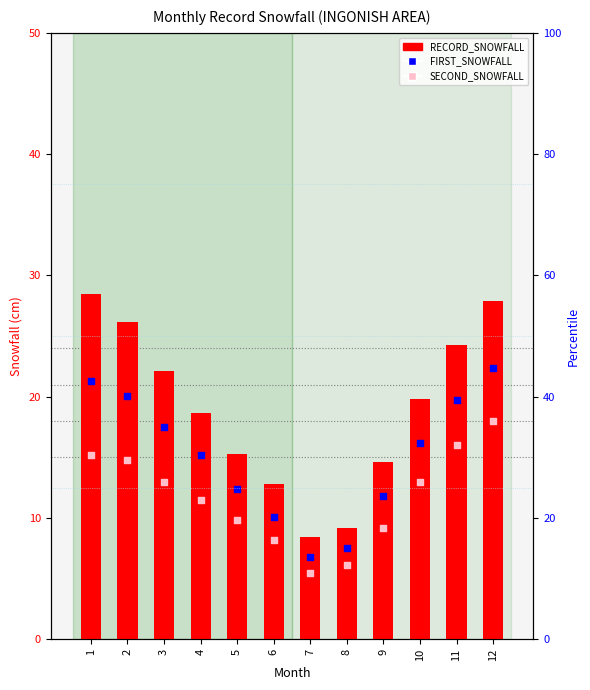

At how many categories does at least one series exceed 16?

7